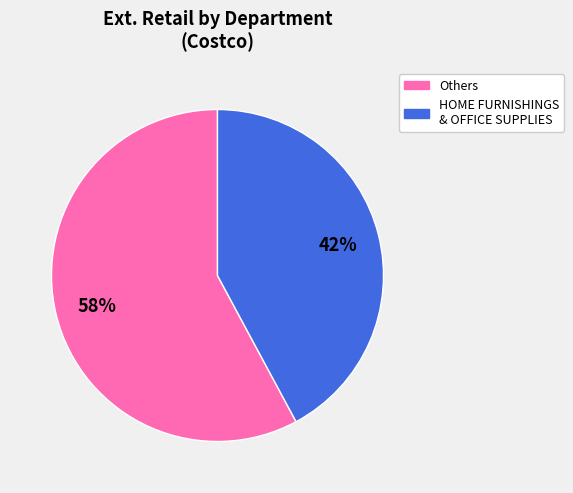

To the nearest percent, what is the difference between the largest and smallest slice percentages?

16%